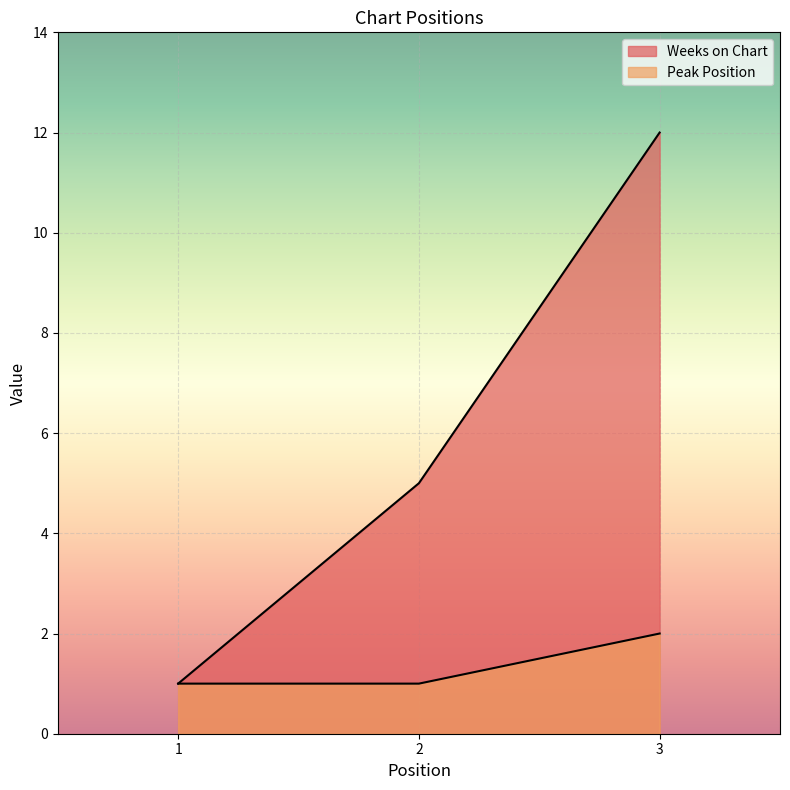

Where does the Weeks on Chart series first go above 5?

3